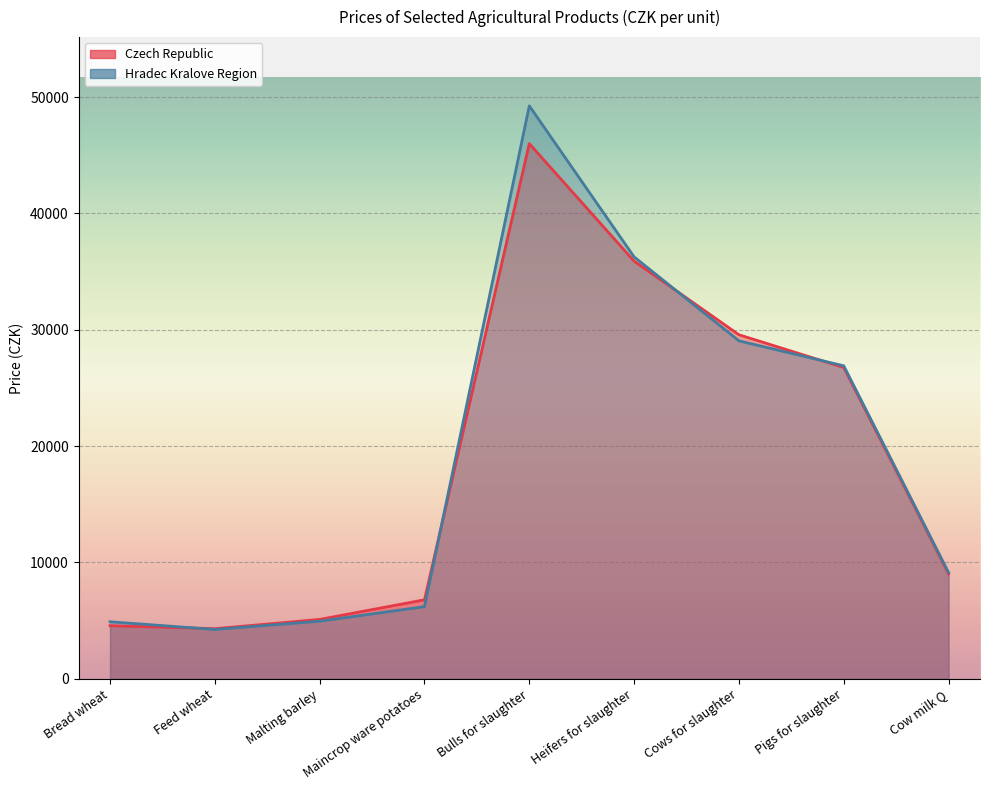

How many data points in Czech Republic are above 9023?

4